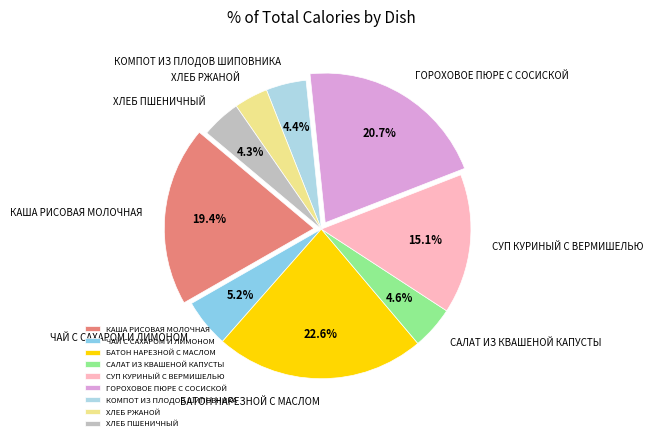

Which category has the biggest portion of the pie?

БАТОН НАРЕЗНОЙ С МАСЛОМ